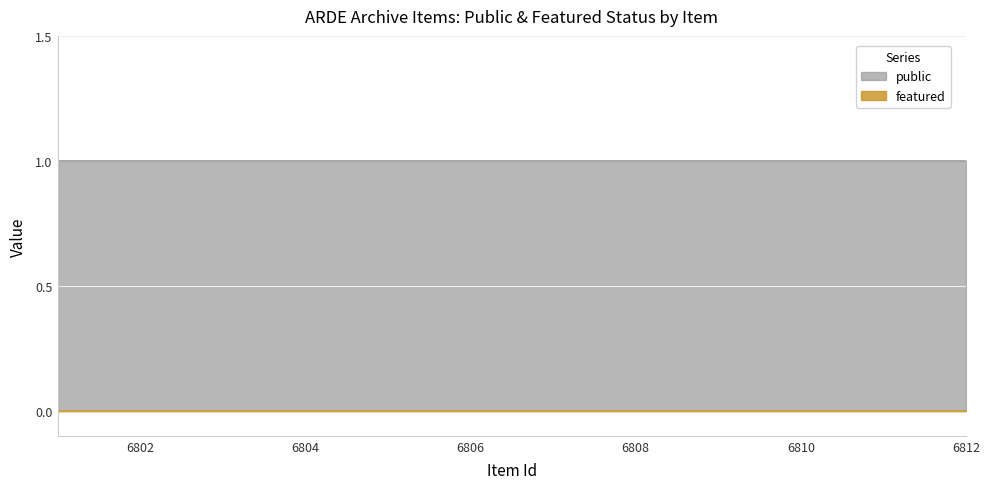

True or false: public has a value of 1 at 0.

True